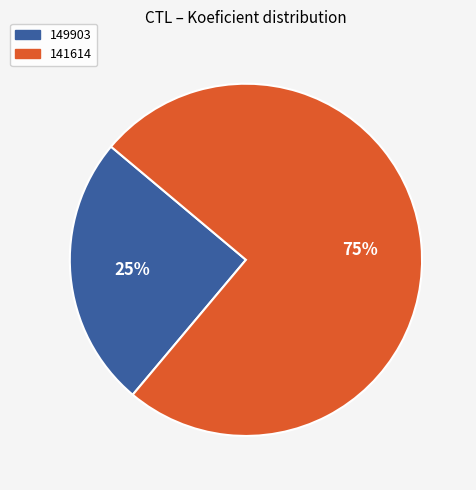

The 149903 slice represents 31% of the pie. True or false?

False